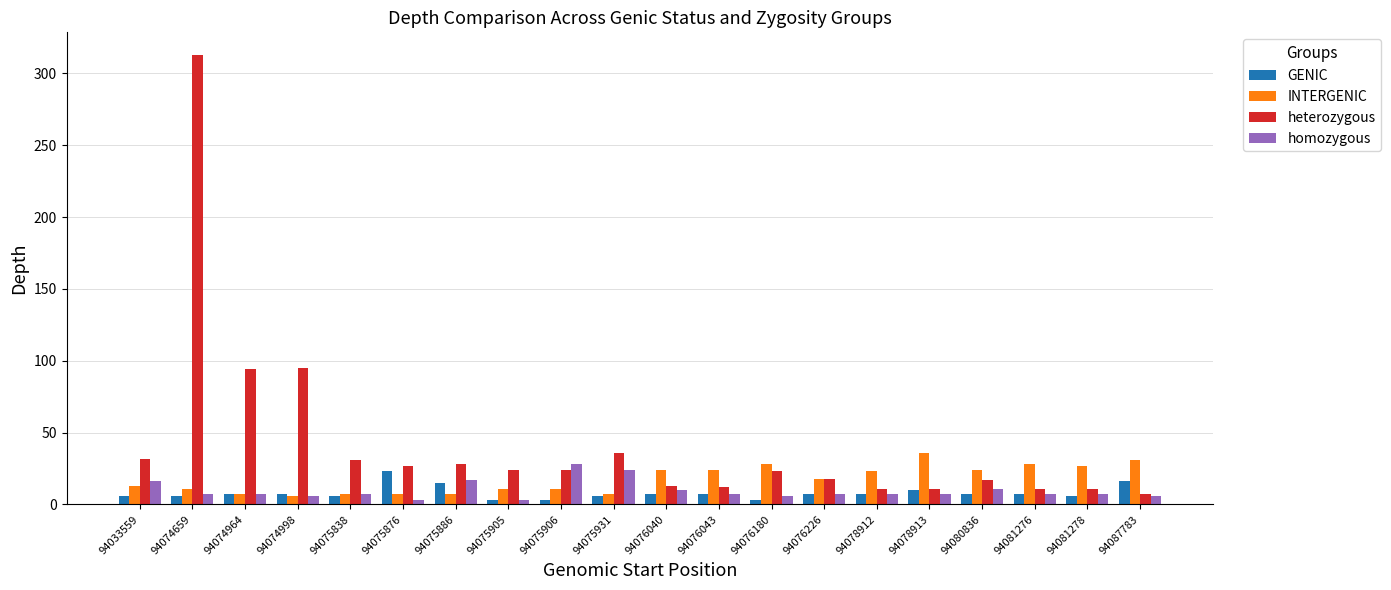

Which series has the largest range (max minus min)?

heterozygous